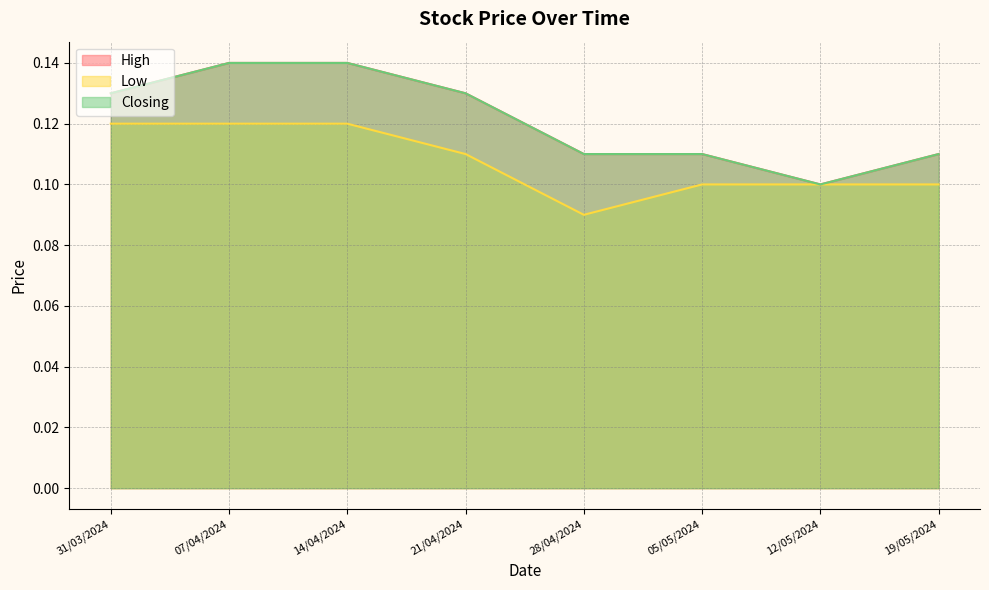

Does the chart display data point markers on the line(s)?

No